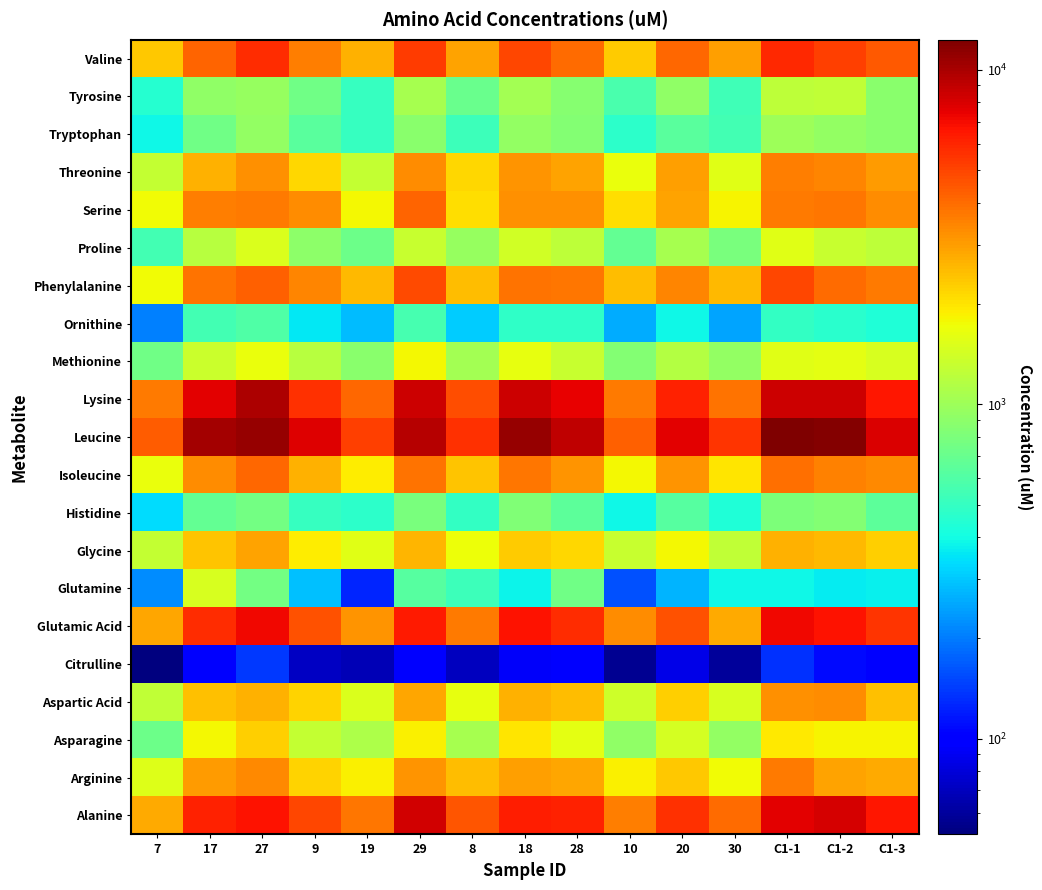

At 8, list the series in order from largest to smallest.

Leucine, Lysine, Alanine, Glutamic Acid, Valine, Arginine, Phenylalanine, Isoleucine, Threonine, Serine, Glycine, Aspartic Acid, Asparagine, Methionine, Proline, Tyrosine, Glutamine, Tryptophan, Histidine, Ornithine, Citrulline